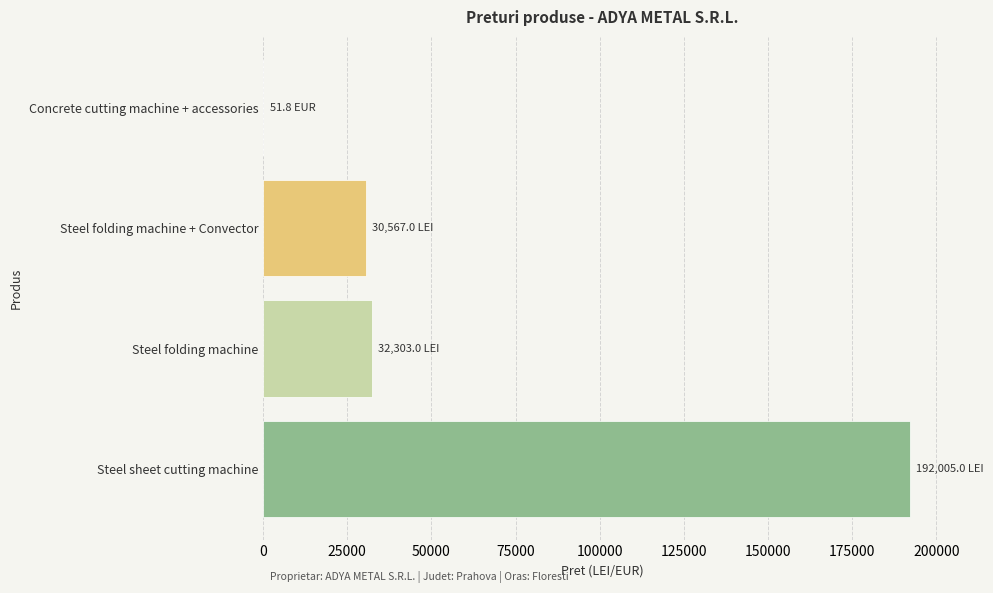

Reading bottom to top, list all the values displayed in this chart.

Steel sheet cutting machine=192005.0	Steel folding machine=32303.0	Steel folding machine + Convector=30567.0	Concrete cutting machine + accessories=51.8